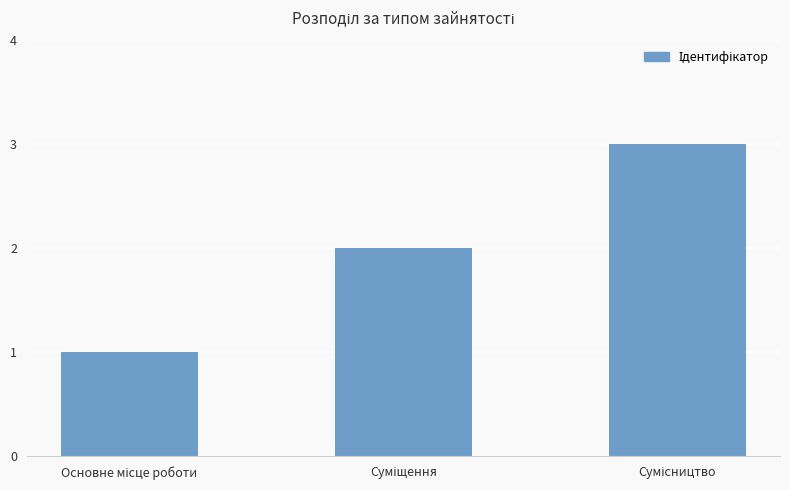

What is the difference between the maximum and minimum values?

2